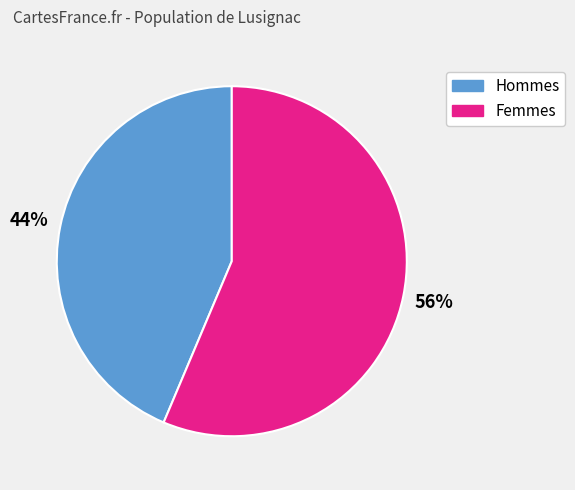

Is there a majority slice in this chart?

Yes